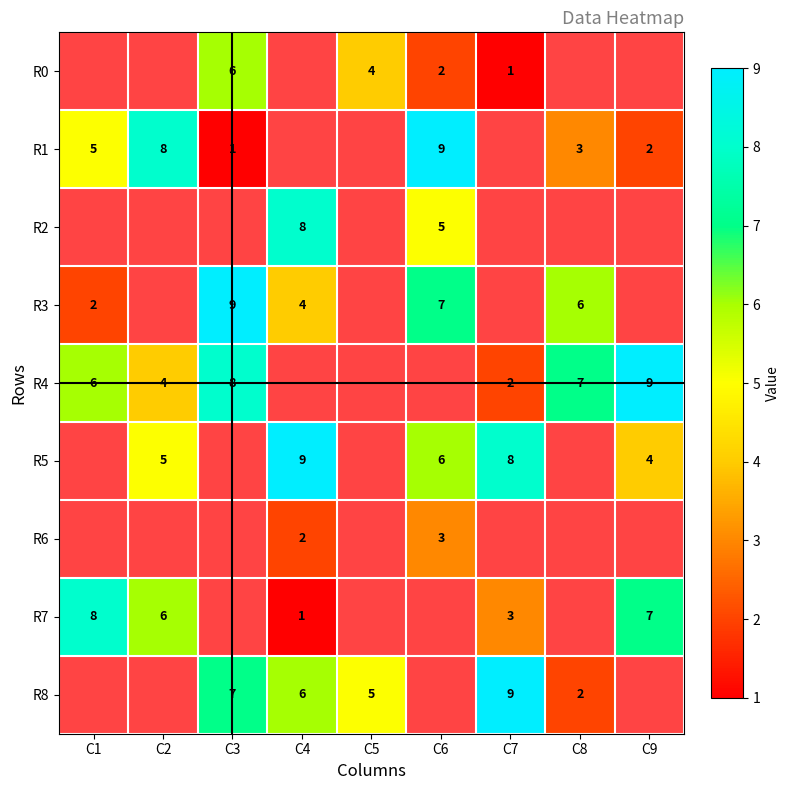

True or false: R5 has a value of 8 at C7.

True